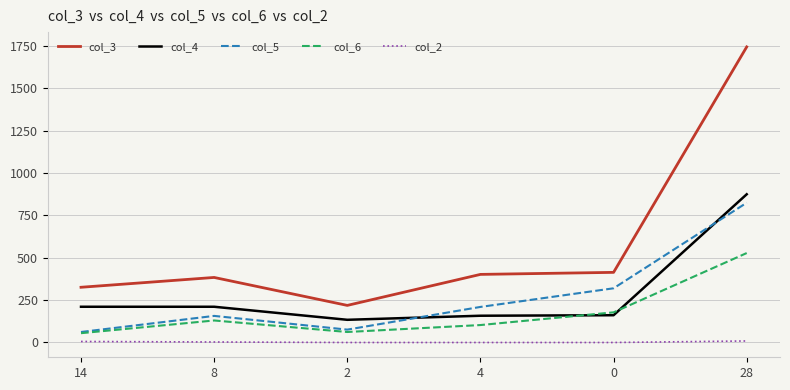

Which series has the widest spread of values?

col_3